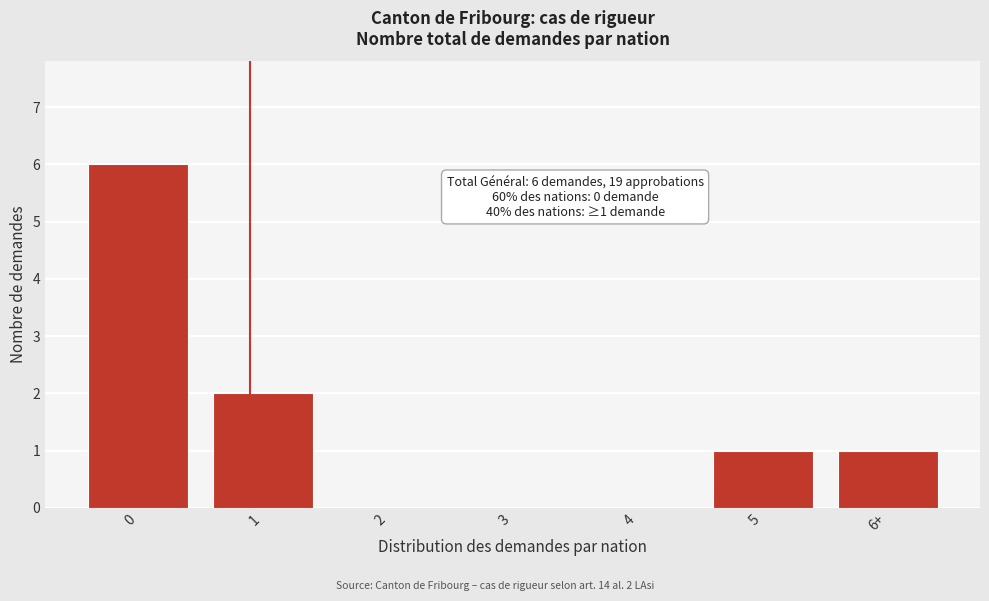

Reading left to right, list all the values displayed in this chart.

0=6	1=2	2=0	3=0	4=0	5=1	6+=1